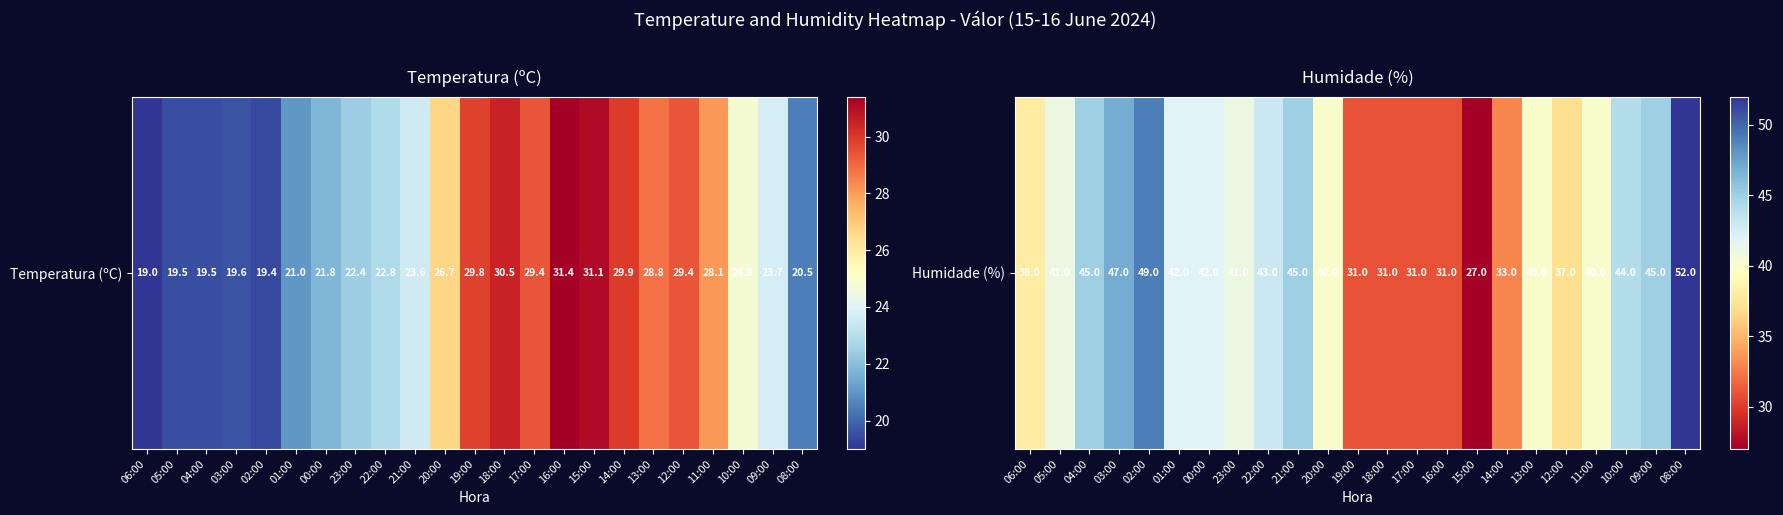

How many series are shown in this chart?

1